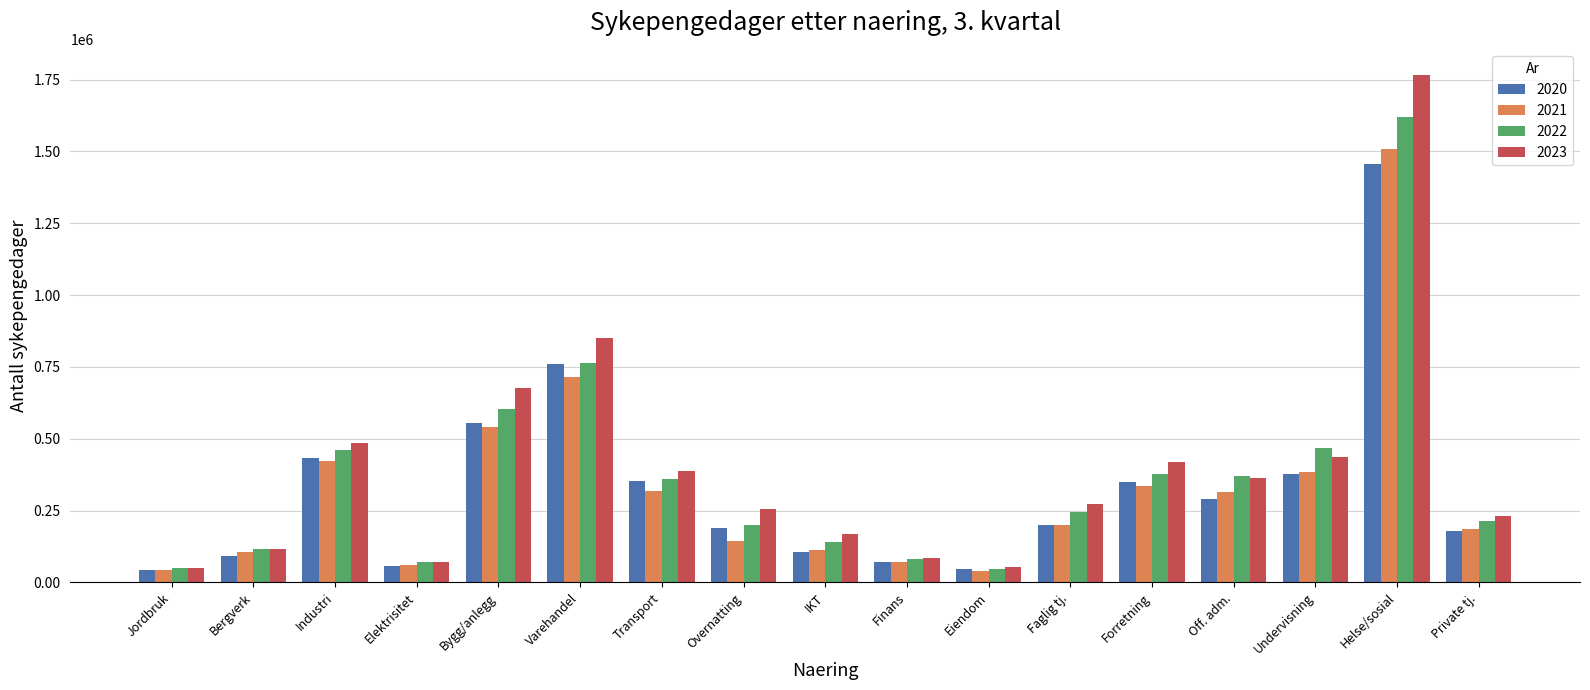

Which series has the widest spread of values?

2023